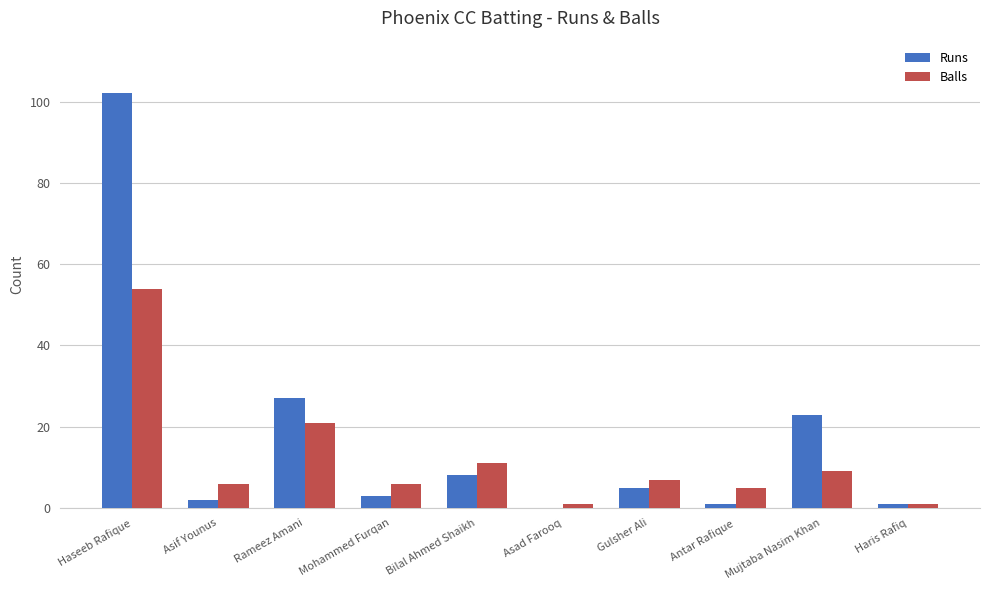

Is it true that Runs equals 3 at Mohammed Furqan?

True